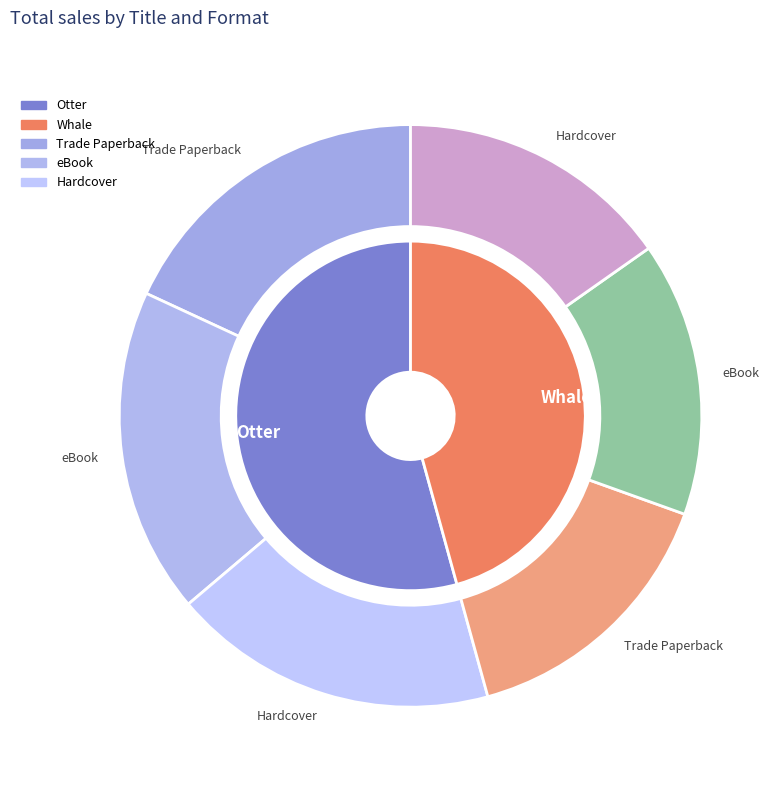

What portion of the pie excludes Whale?

54.3%